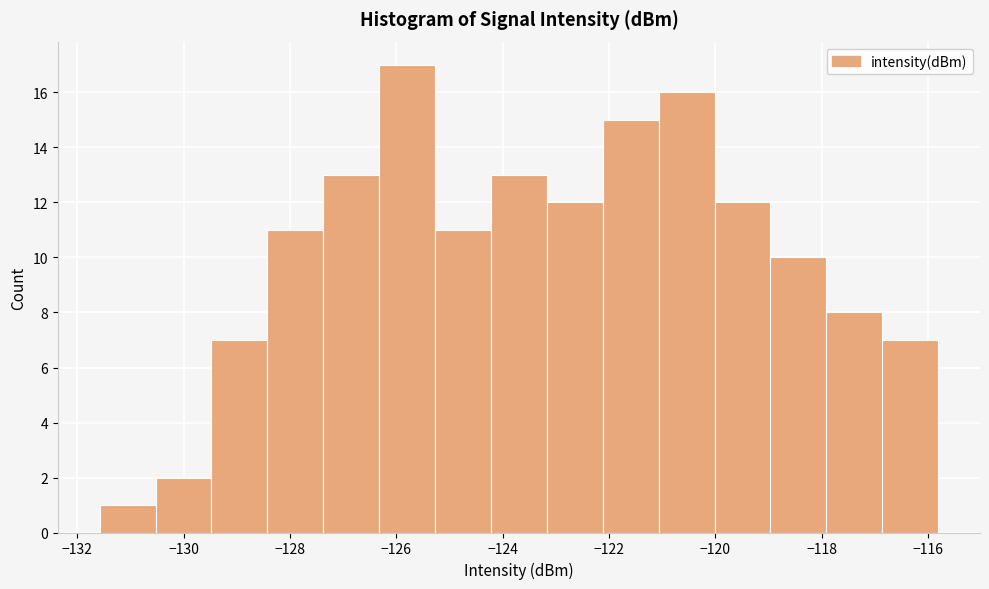

Reading left to right, transcribe this chart: for each bar, give the range it covers on the x-axis and its height. Neither the bar edges nor the heights are printed on the chart, so give them approximately, as read against the axes.

-131.6 to -130.6: 1
-130.6 to -129.4: 2
-129.4 to -128.4: 7
-128.4 to -127.4: 11
-127.4 to -126.4: 13
-126.4 to -125.2: 17
-125.2 to -124.2: 11
-124.2 to -123.2: 13
-123.2 to -122.2: 12
-122.2 to -121.0: 15
-121.0 to -120.0: 16
-120.0 to -119.0: 12
-119.0 to -118.0: 10
-118.0 to -116.8: 8
-116.8 to -115.8: 7